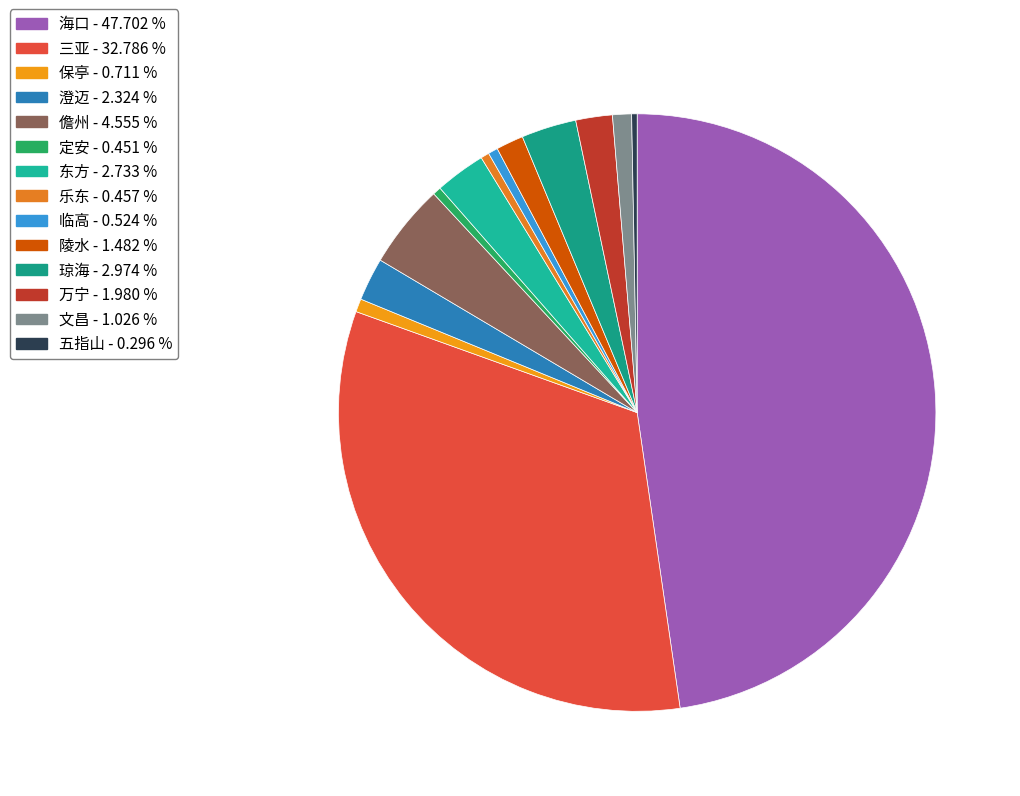

Combined, do 琼海 and 三亚 account for over 50%?

No